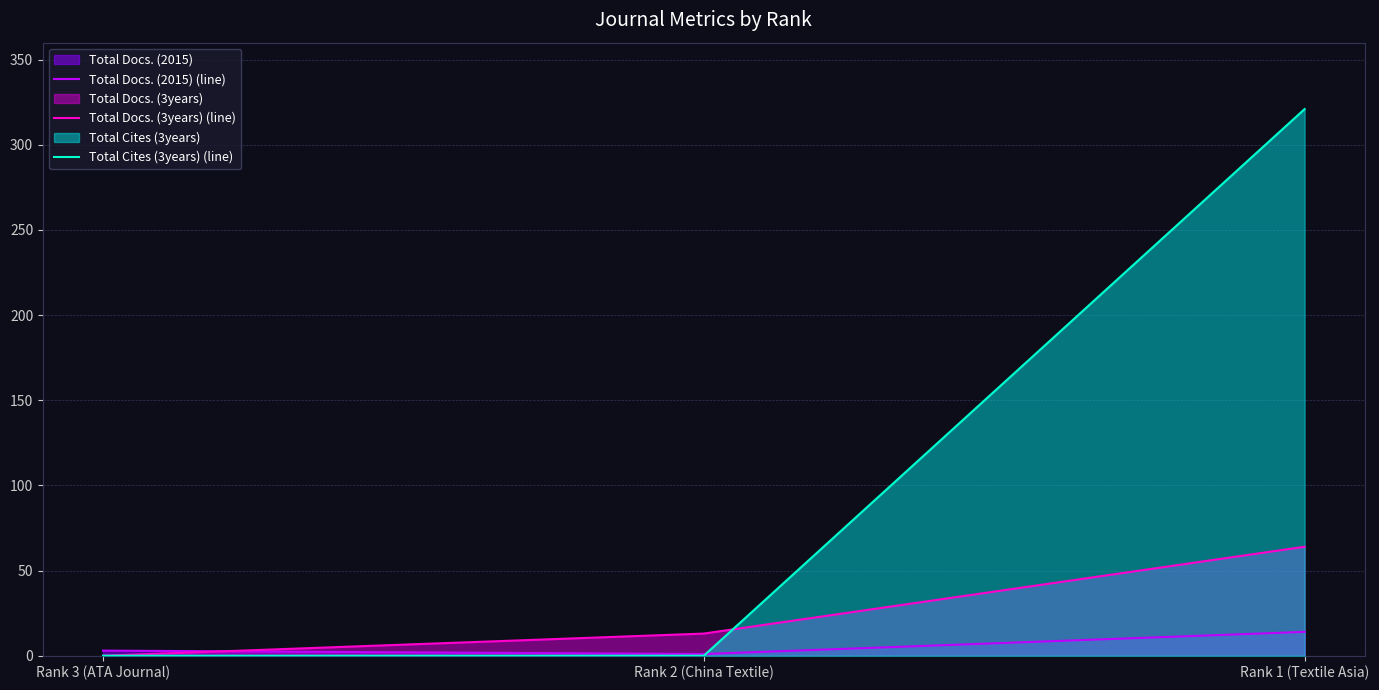

At which category is the sum across all series the highest?

Rank 1 (Textile Asia)